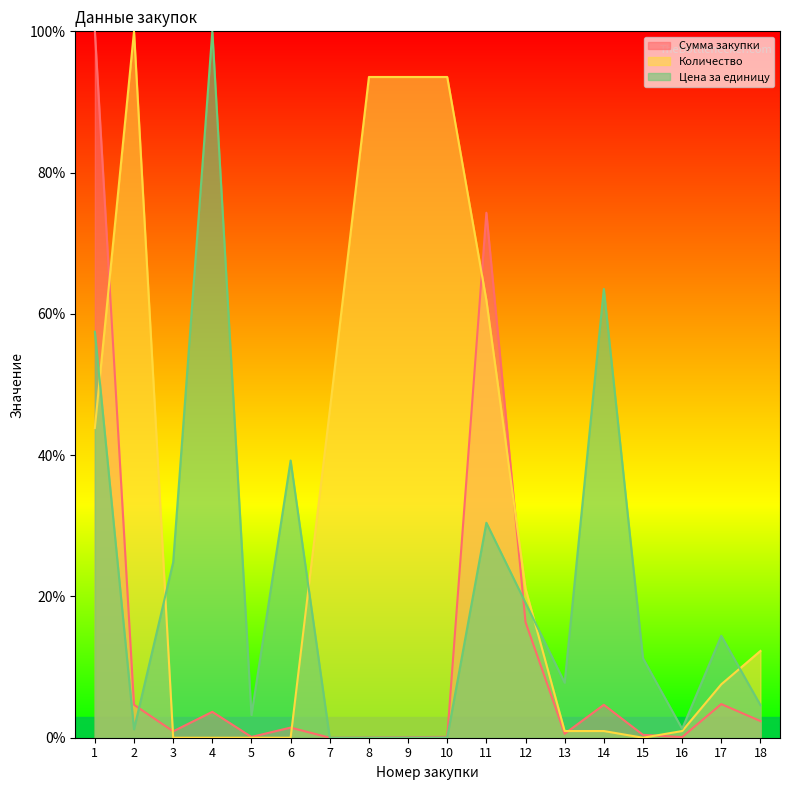

Is it true that Цена за единицу equals 0.3 at 16?

False